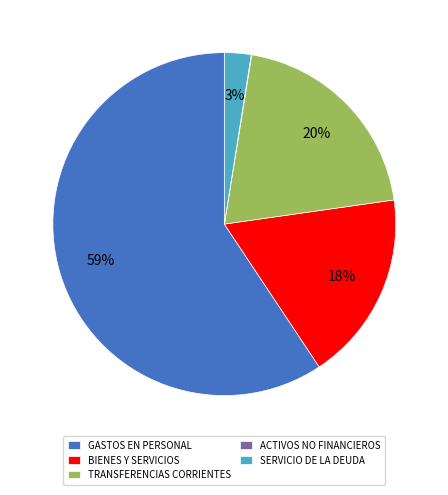

To the nearest percent, what percentage of the pie is GASTOS EN PERSONAL?

59%